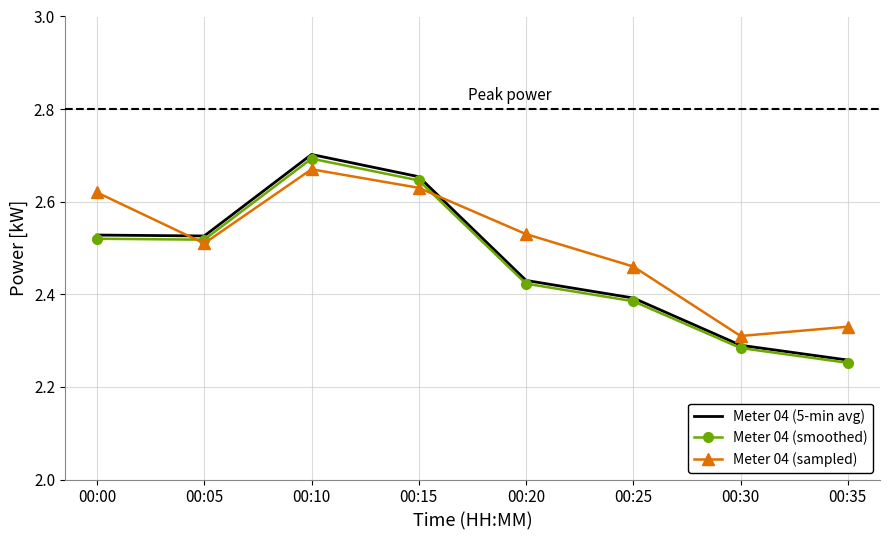

Between 00:05 and 00:10, which series saw the biggest shift?

Meter 04 (5-min avg)